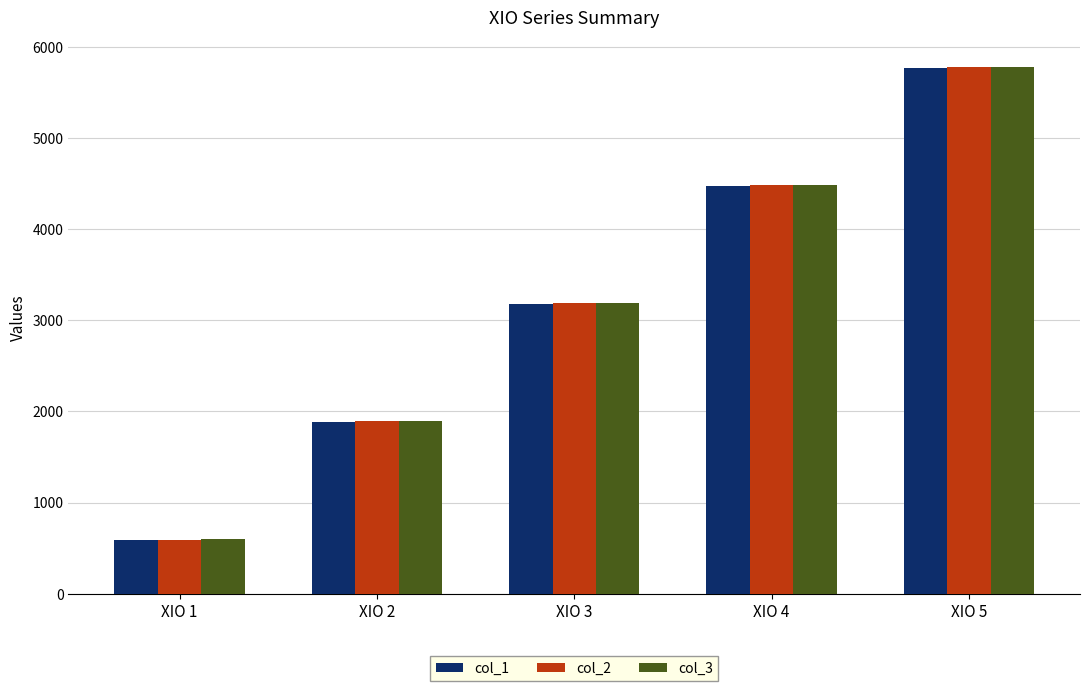

What is the sum of all col_3 values?

15975